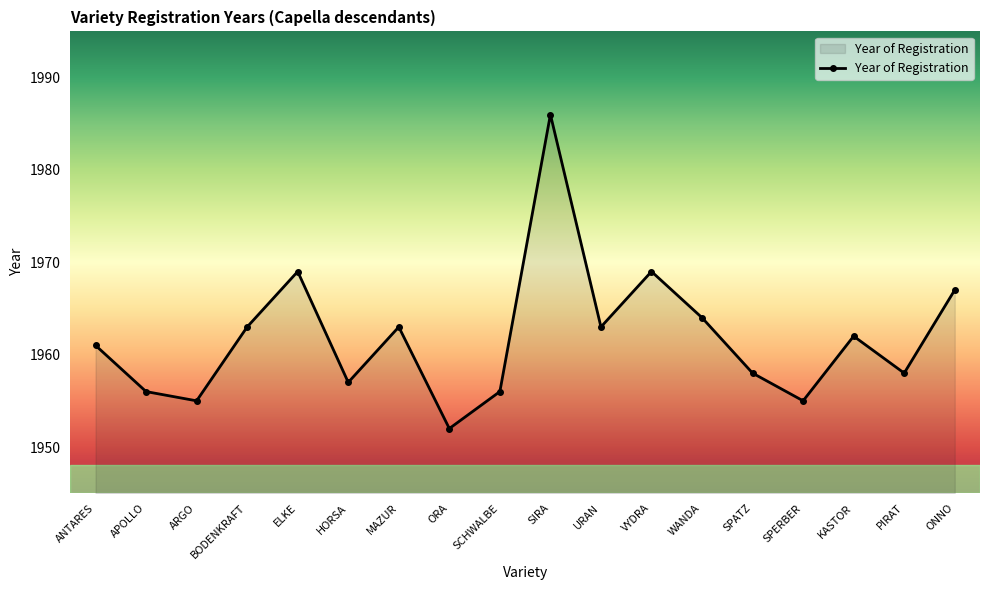

How many data points are less than 1962?

9